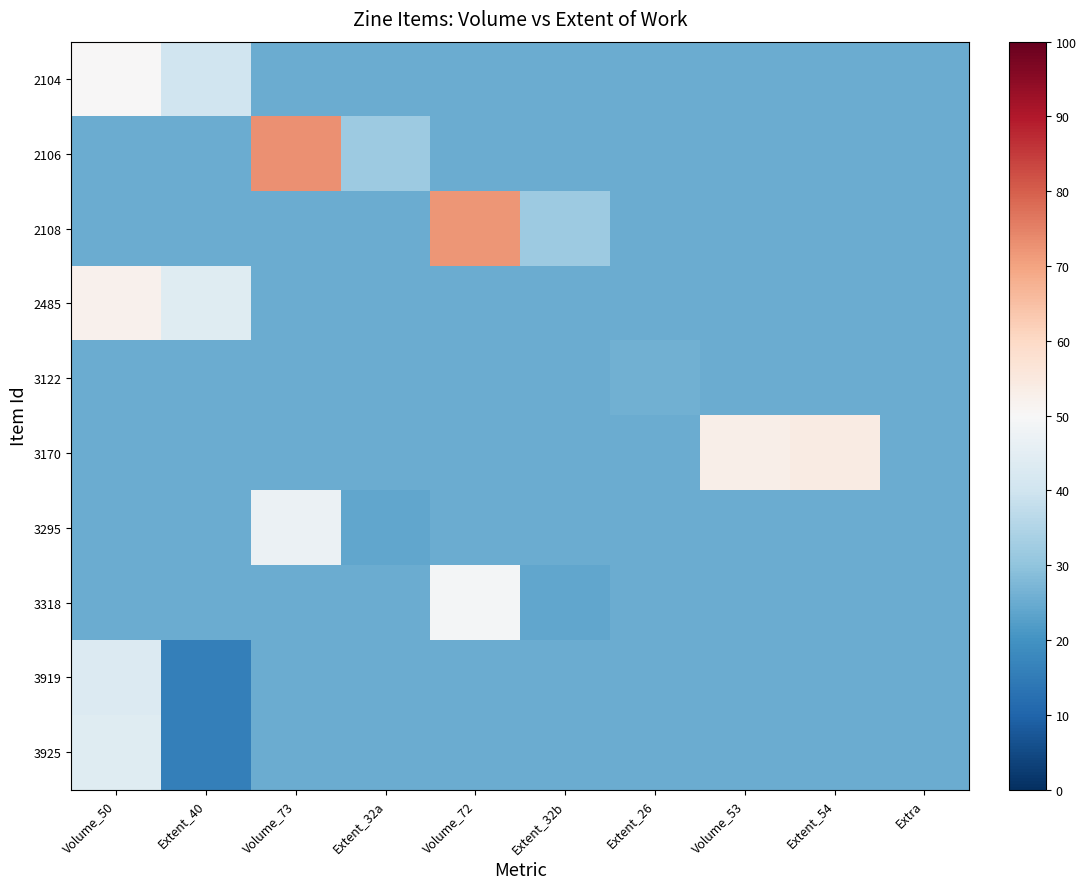

What is the difference between the highest and lowest values at Extent_40?

28